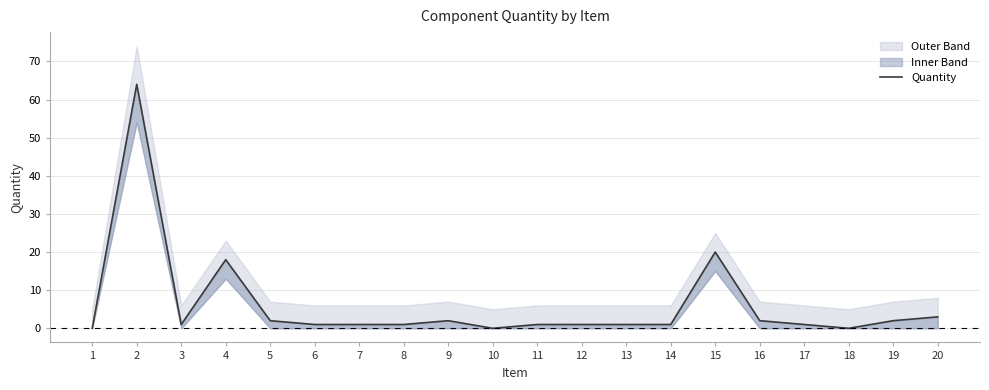

List the labels in order of value, largest first.

2, 15, 4, 20, 5, 9, 16, 19, 3, 6, 7, 8, 11, 12, 13, 14, 17, 1, 10, 18